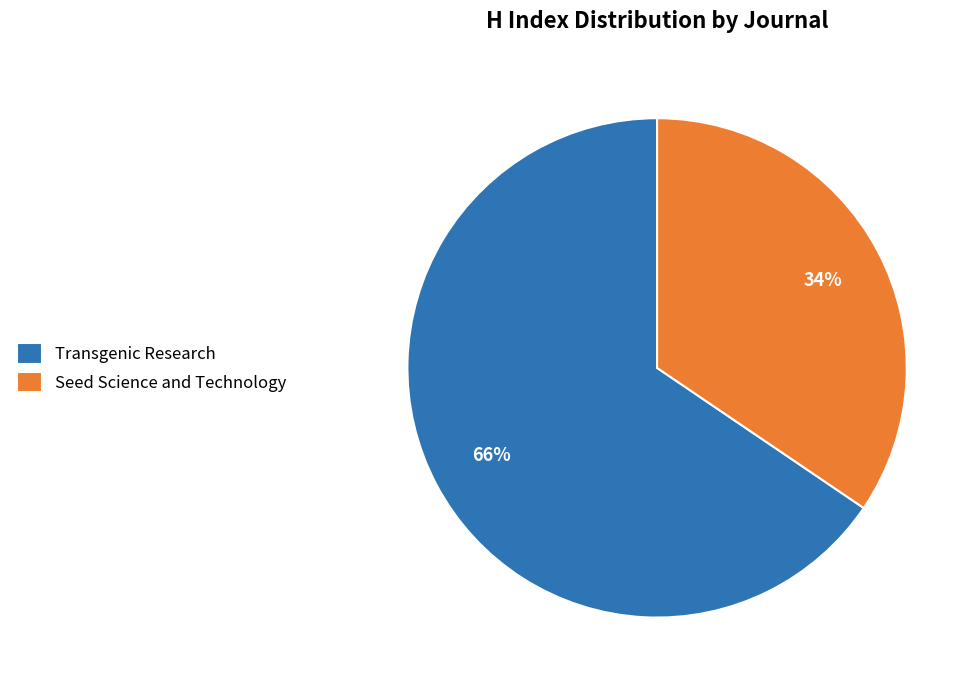

Is it true that Seed Science and Technology is 43% of the pie?

False